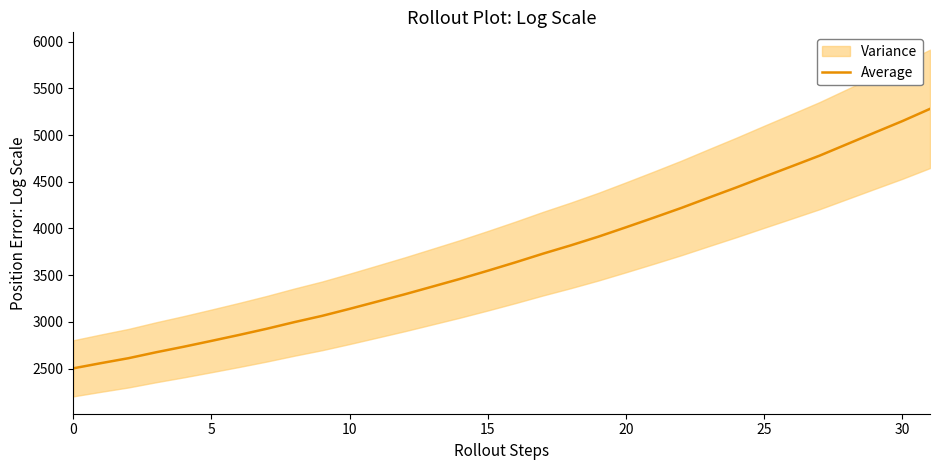

Which label corresponds to the largest value in the chart?

31